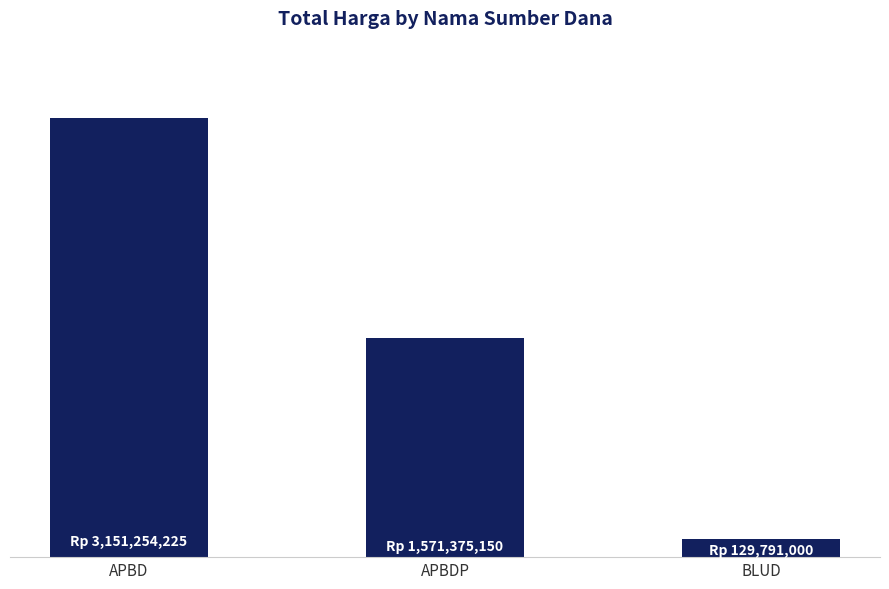

Reading right to left, transcribe all the data shown in this chart.

129791000	1571375150	3151254225